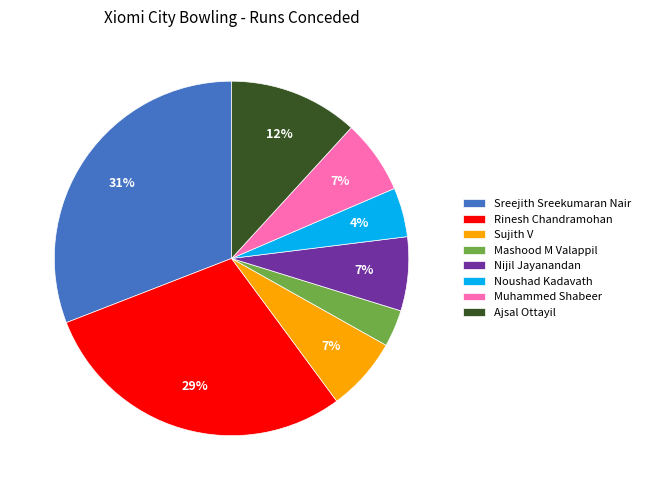

To the nearest percent, what is the difference between the largest and smallest slice percentages?

28%